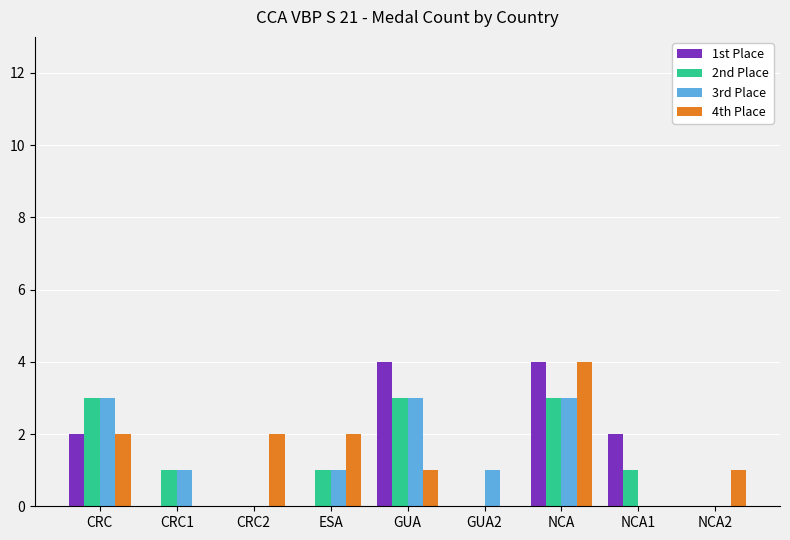

How many series are shown in this chart?

4